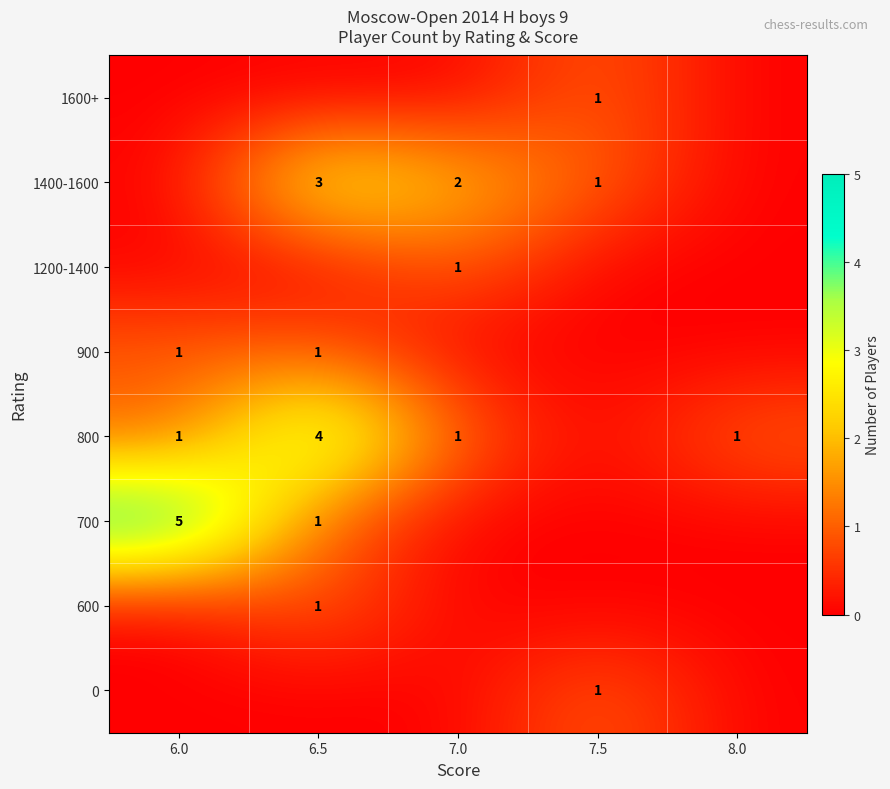

The 600 series shows 1 at 6.5. True or false?

True